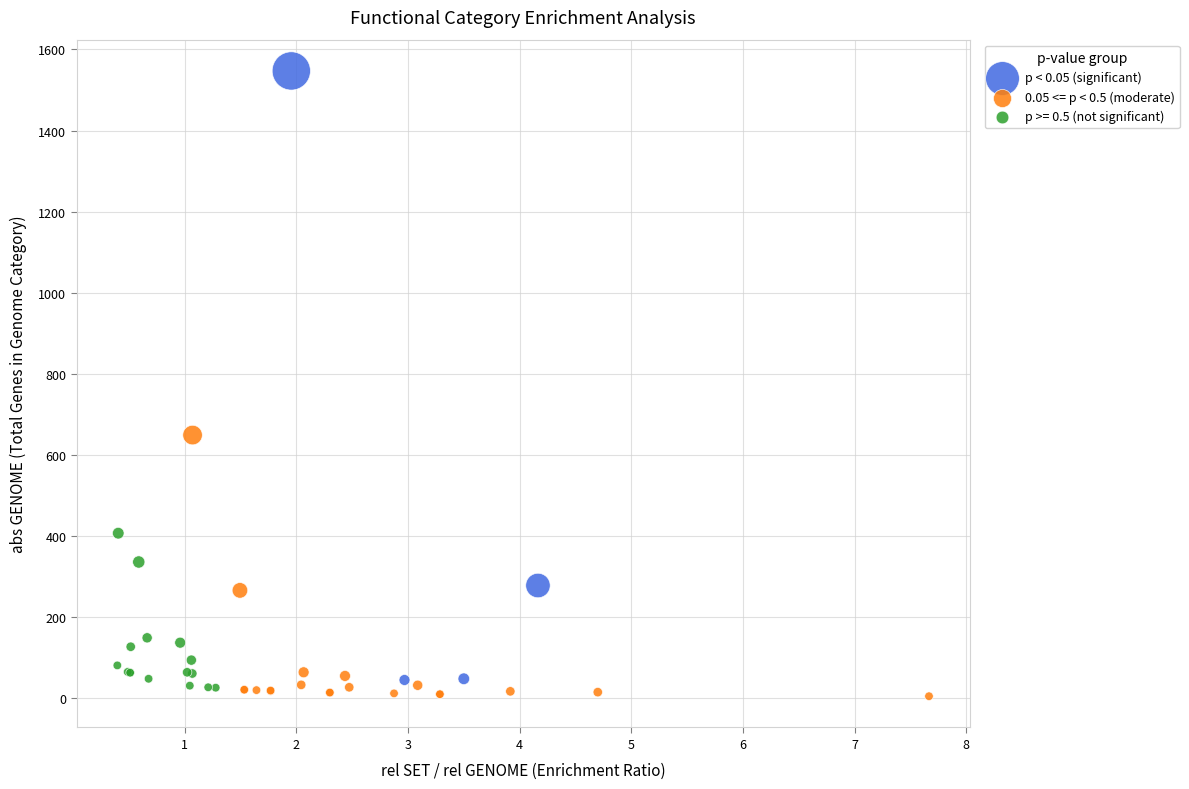

Which series has the largest Y range (max minus min)?

p < 0.05 (significant)